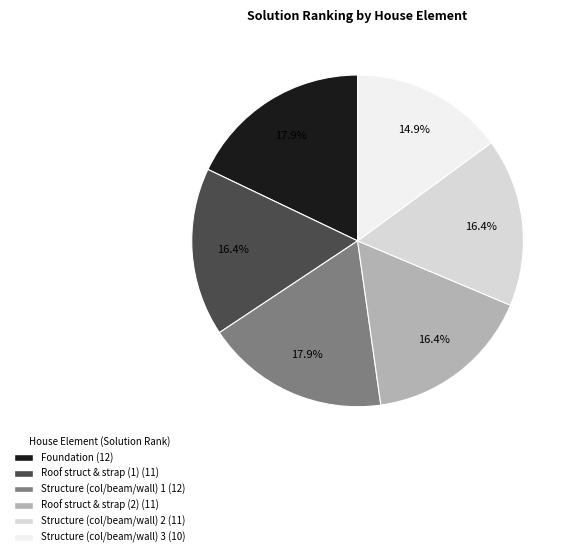

Is there any slice that represents more than half of the pie?

No